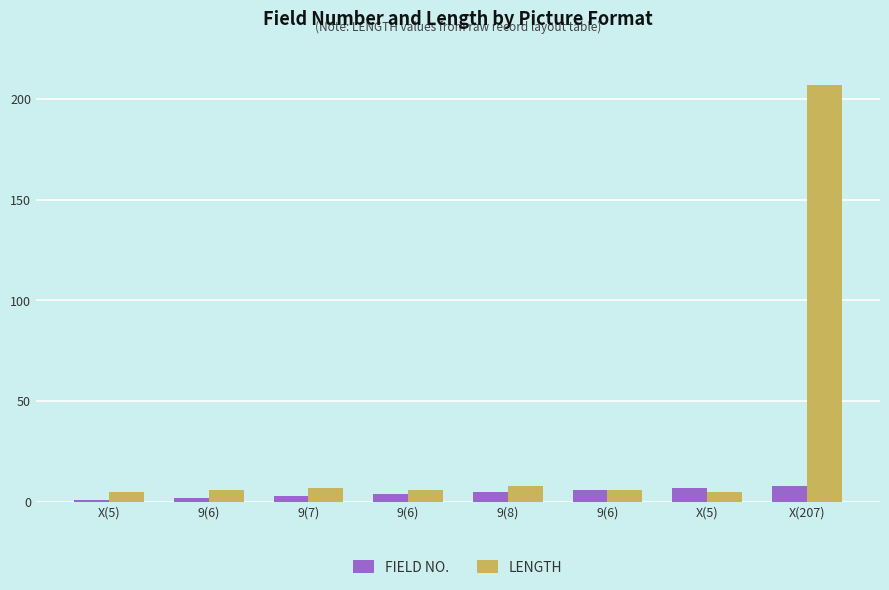

What is the label of the 5th bar from the right?

9(6)